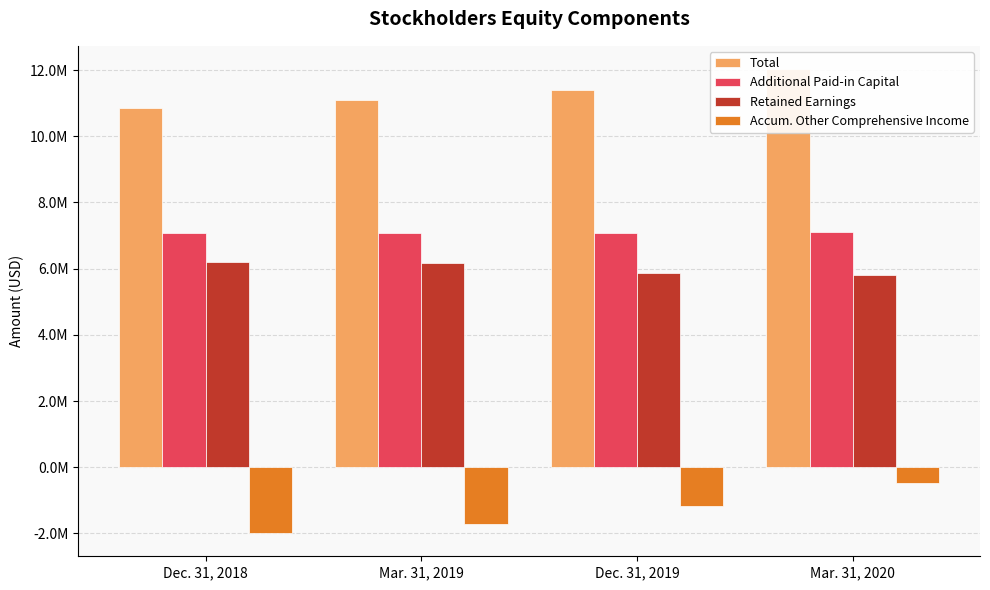

What position from the left is Dec. 31, 2019?

3